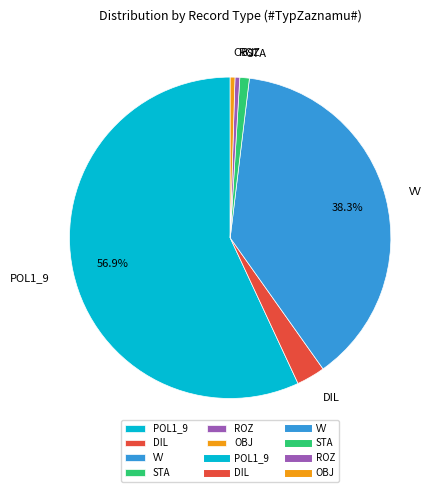

Combined, do POL1_9 and VV account for over 50%?

Yes